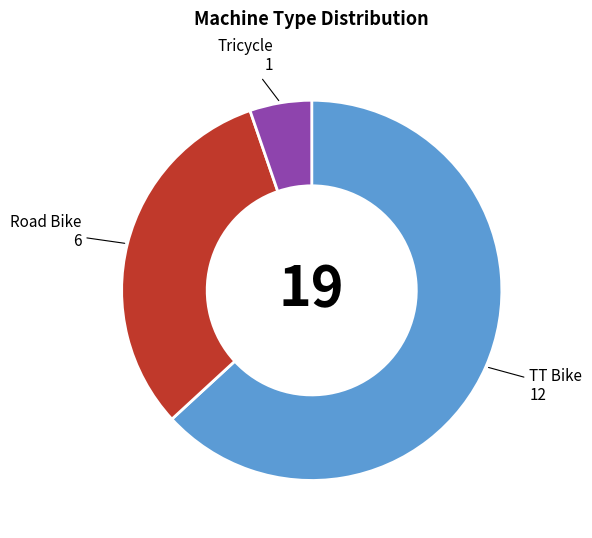

Does any single category account for the majority?

Yes